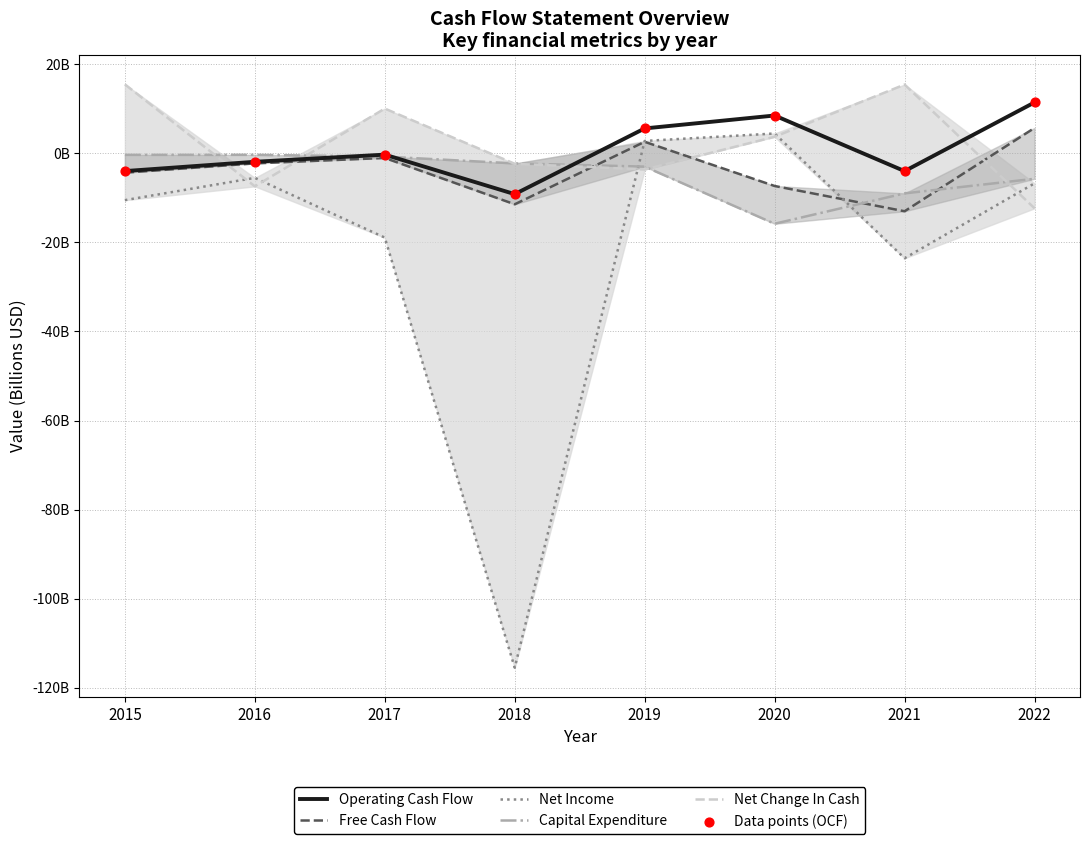

Is the value of Capital Expenditure at 2015 greater than the value of Data points (OCF) at 2021?

Yes